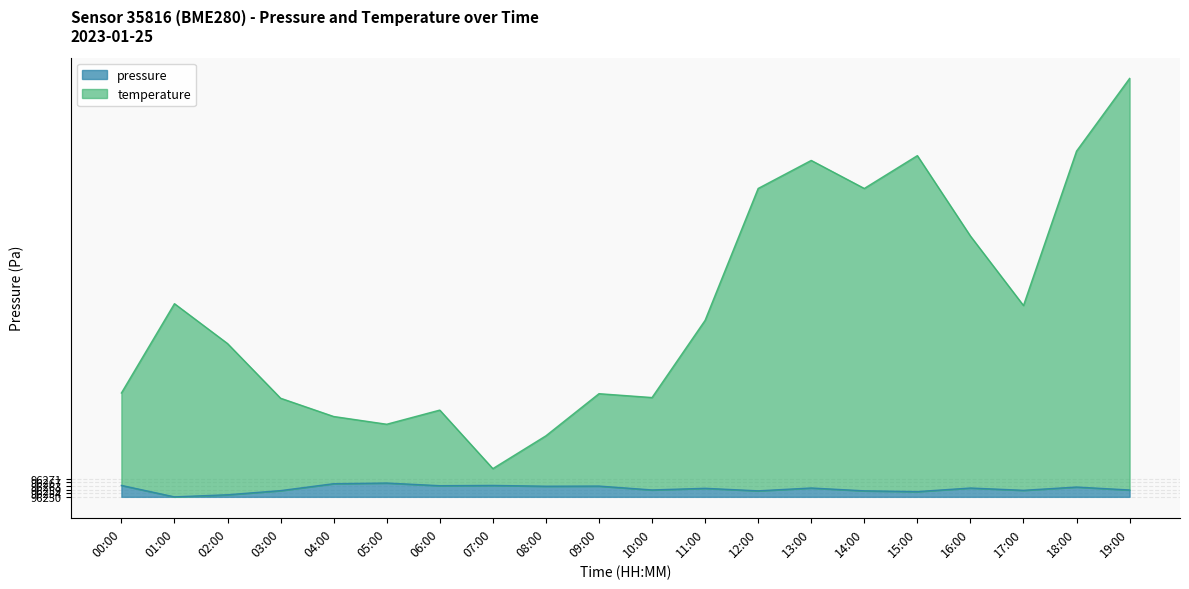

Where is the first local minimum for pressure?

01:00